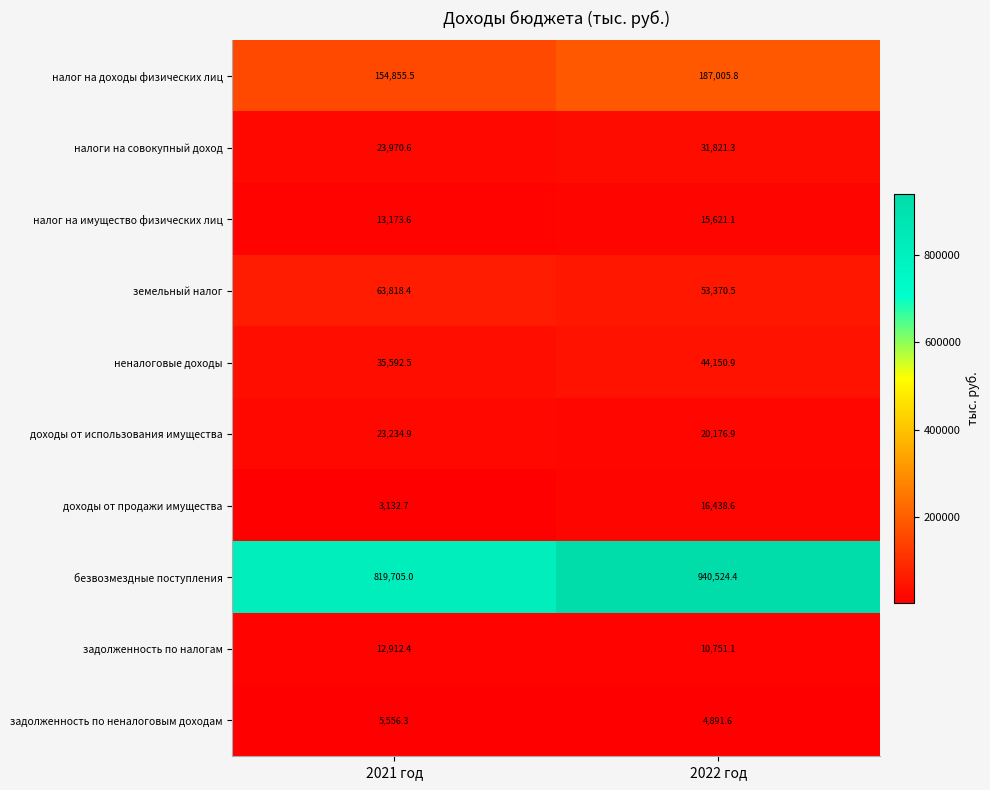

What is the maximum value for налог на доходы физических лиц?

187005.8